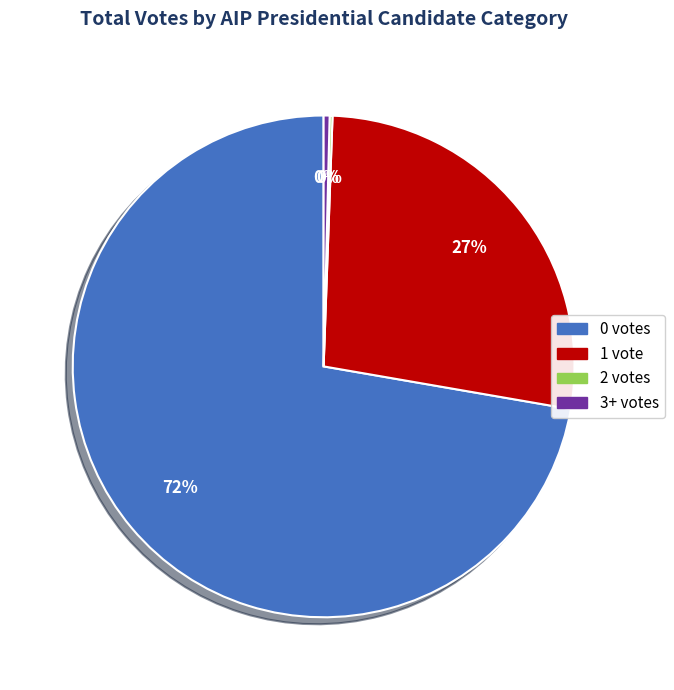

Is the sum of 1 vote and 3+ votes greater than half?

No